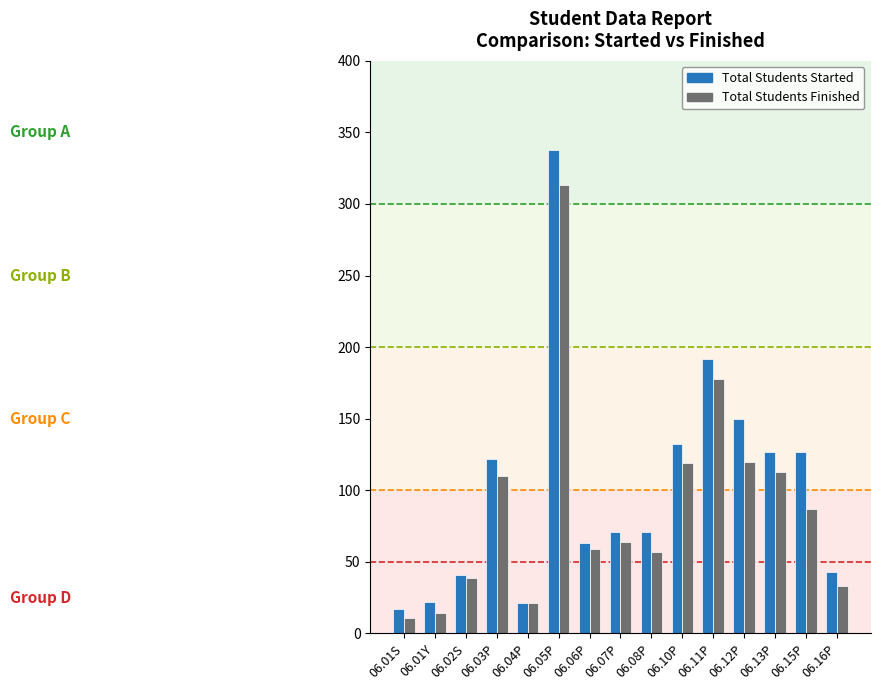

Rank the series by their maximum value, from lowest to highest.

Total Students Finished, Total Students Started